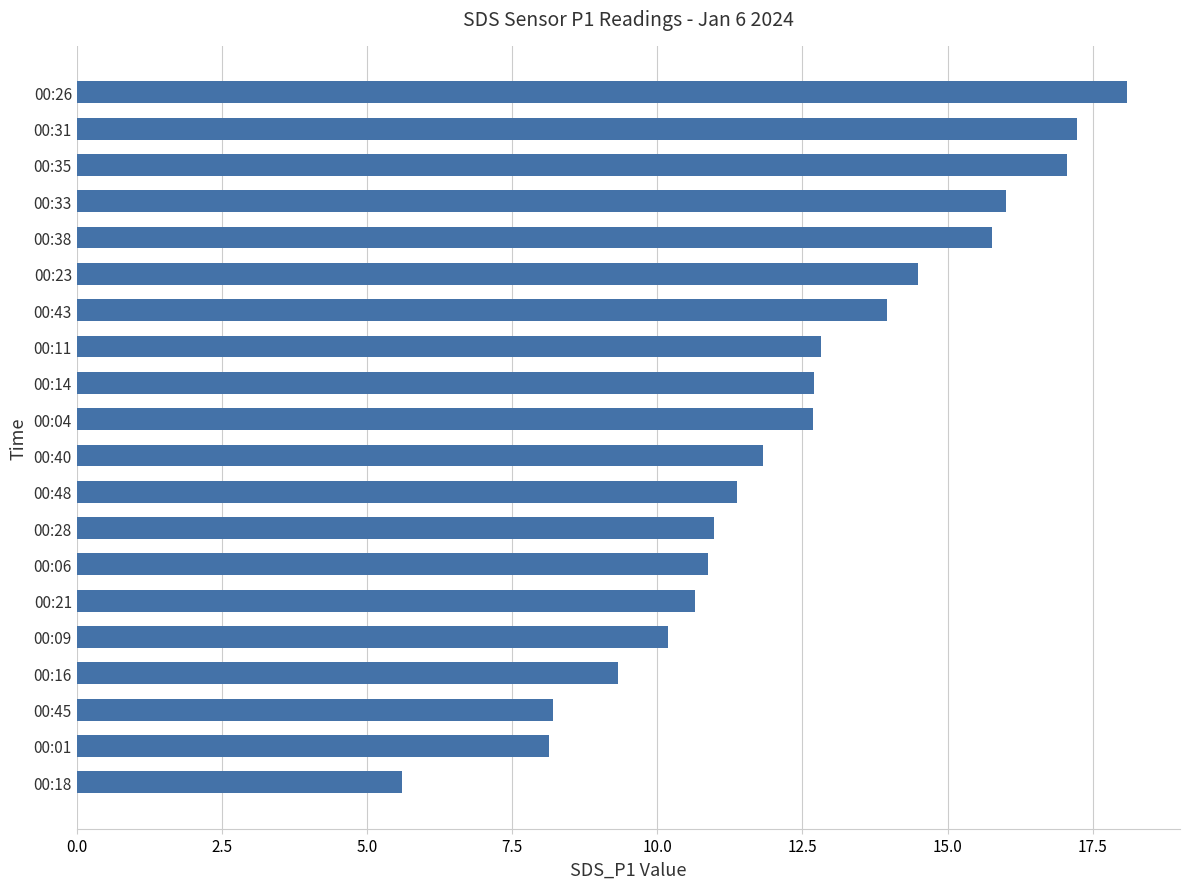

Are the bars grouped side by side (vs. stacked)?

No